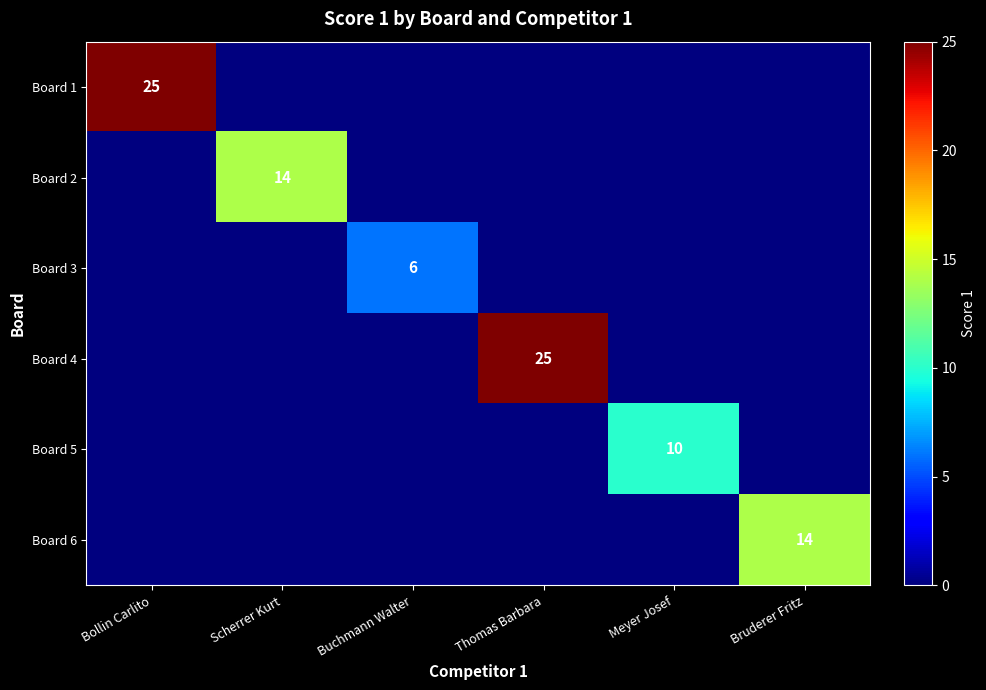

The Board 6 series shows 14 at Bruderer Fritz. True or false?

True